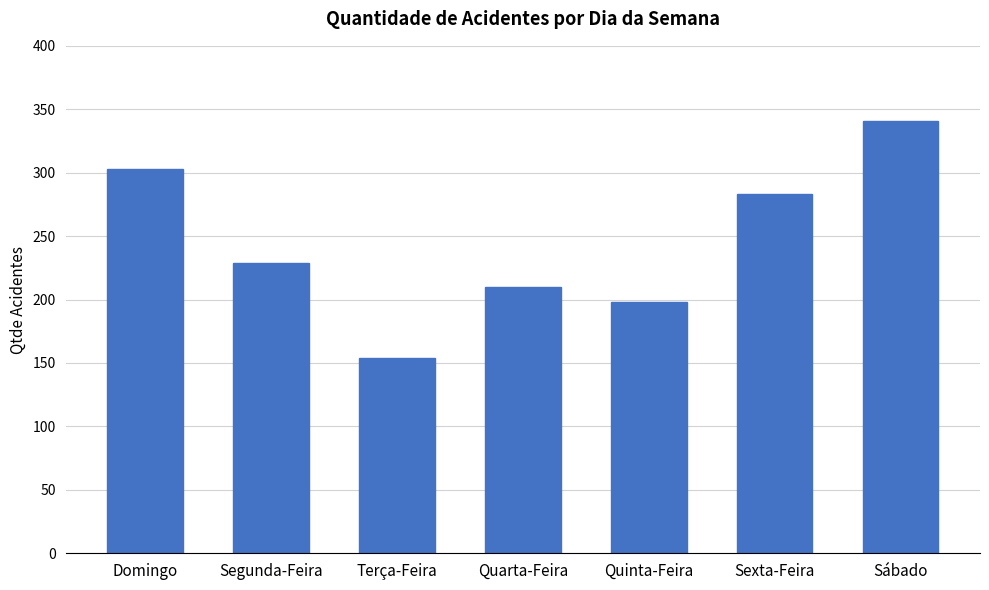

What is the difference between the maximum and minimum values?

187